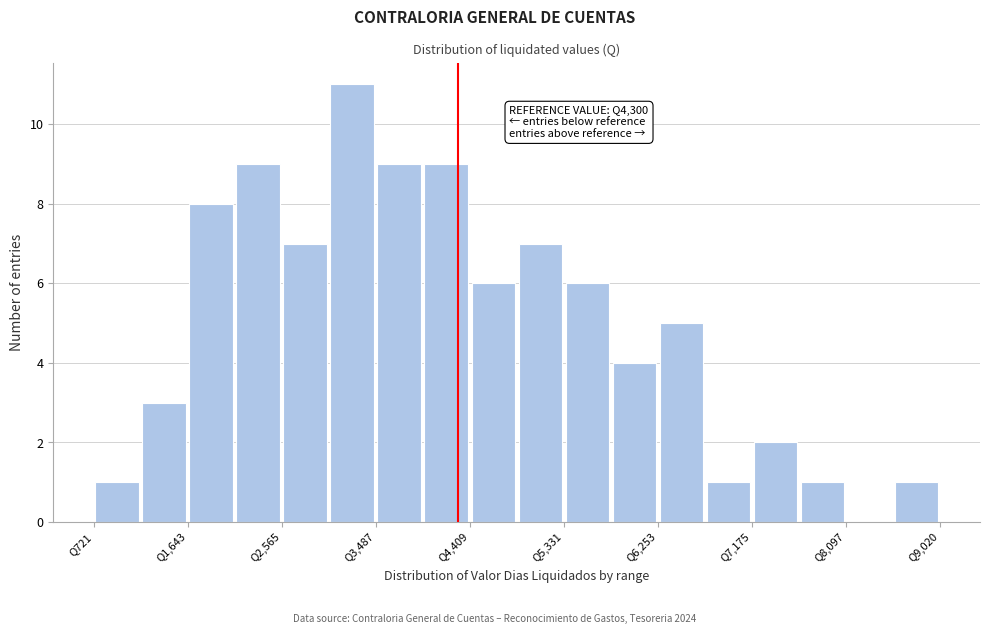

Which range on the x-axis has the tallest bar?

3000 to 3500